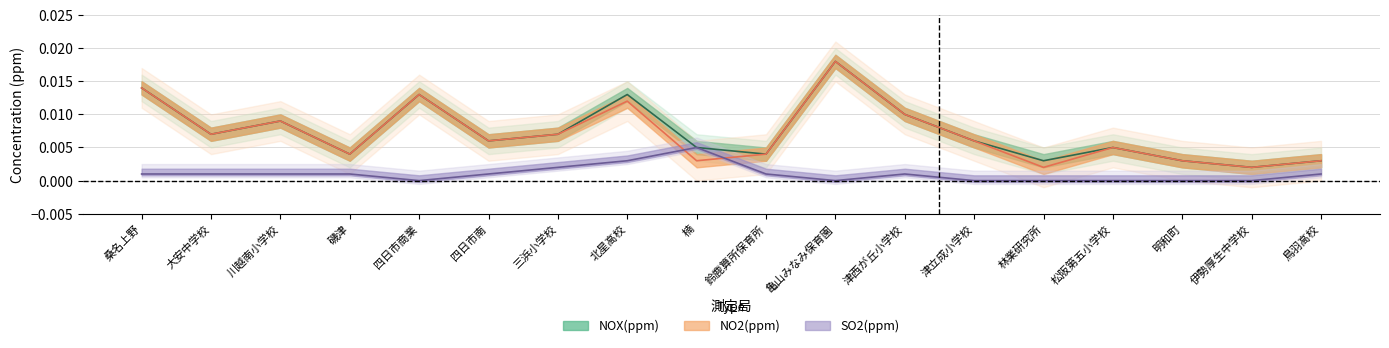

How many categories are shown in the chart?

18